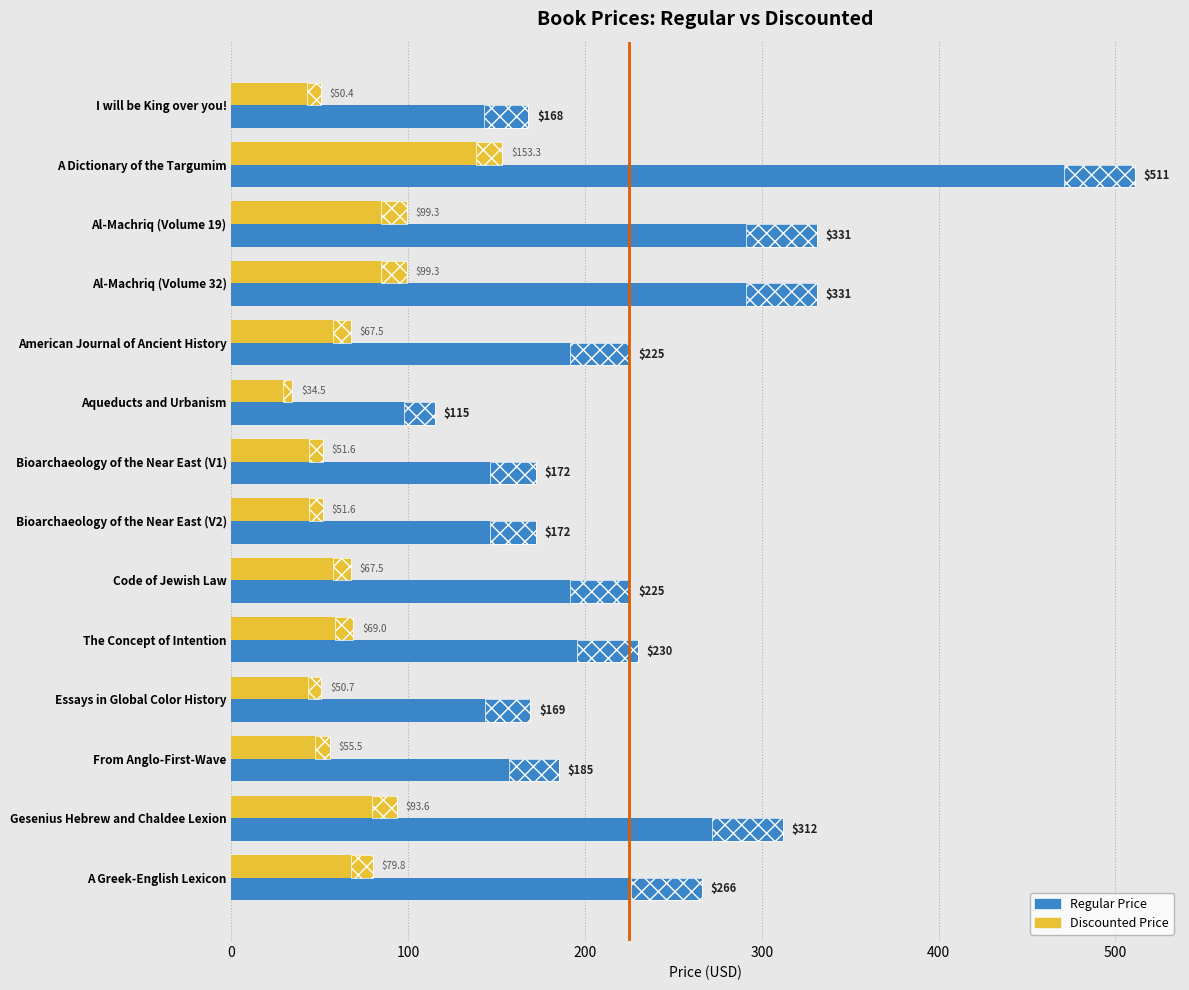

How many data points in Regular Price are less than 225?

6